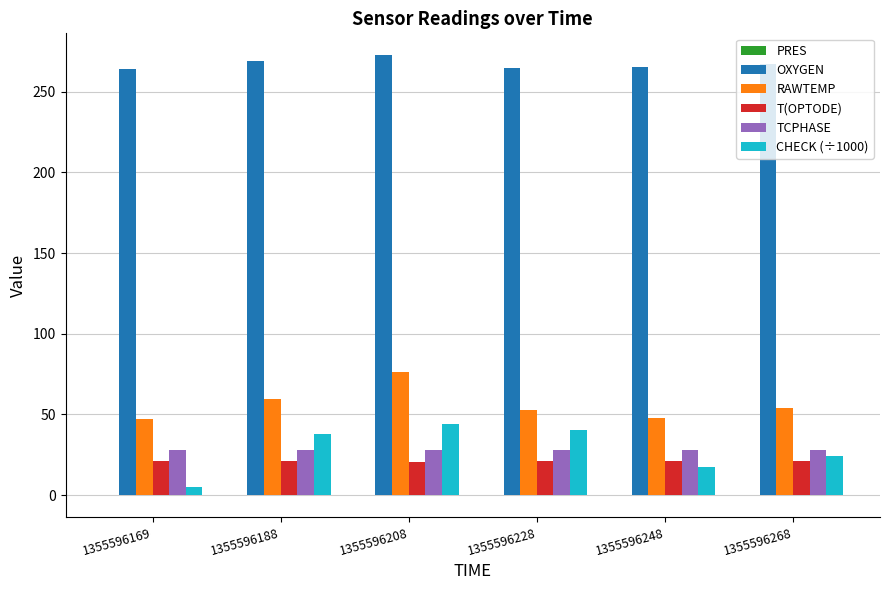

At which category is the sum across all series the highest?

1355596208